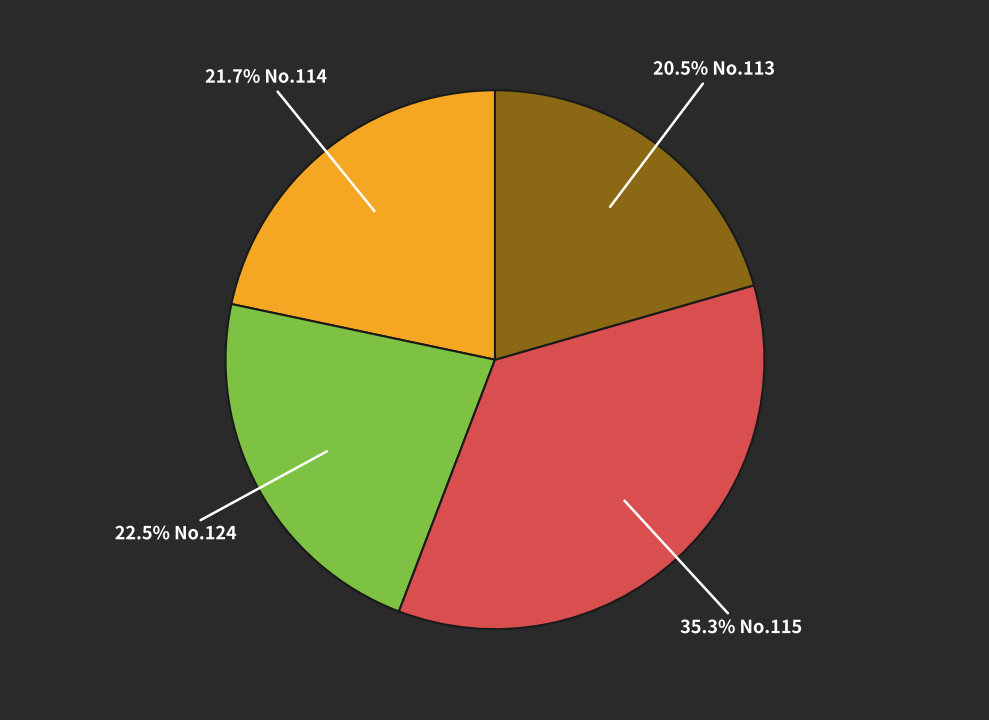

Does any single category account for the majority?

No